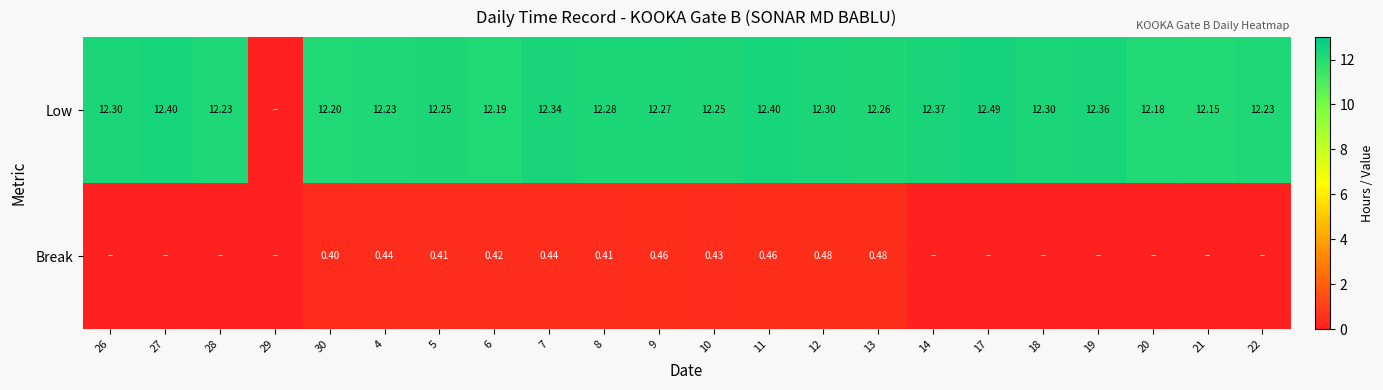

What is the total value across all series at 20?

12.2